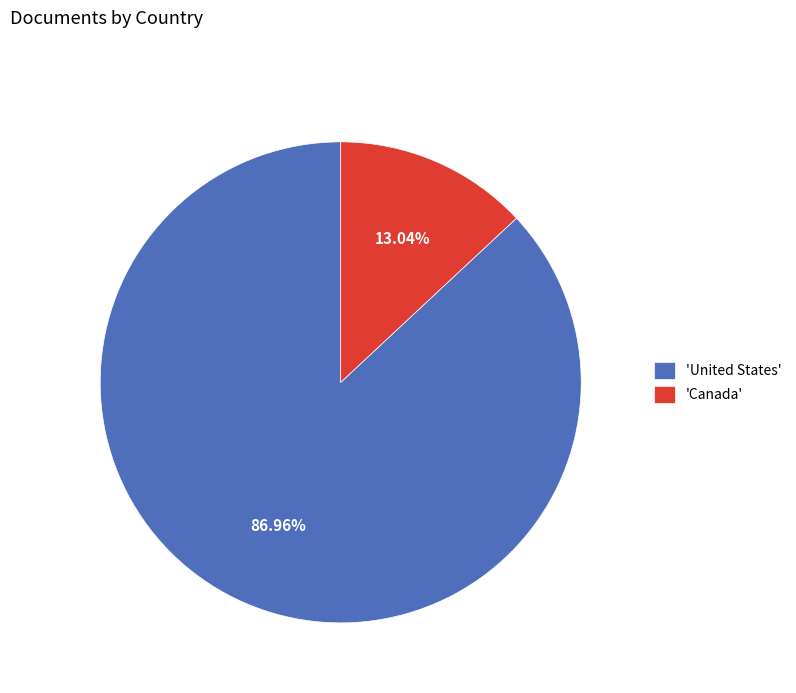

Which category has the biggest portion of the pie?

'United States'